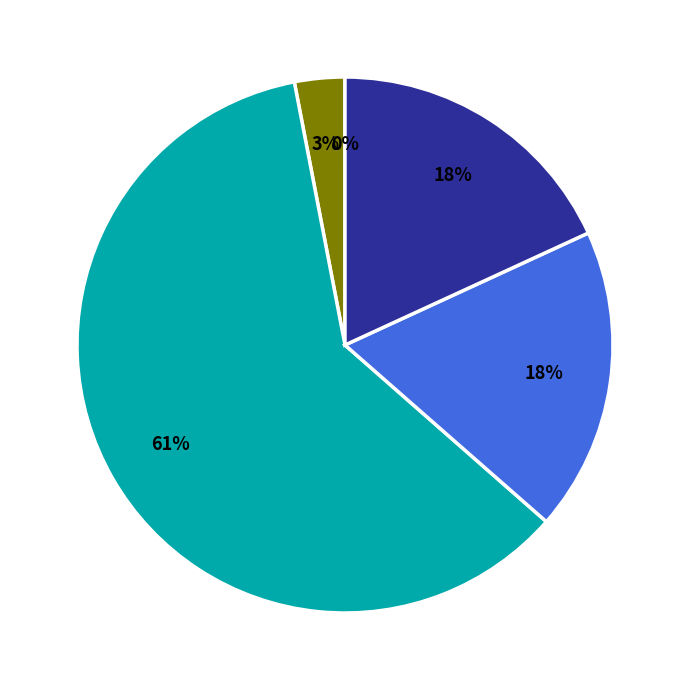

Is there any slice that represents more than half of the pie?

Yes